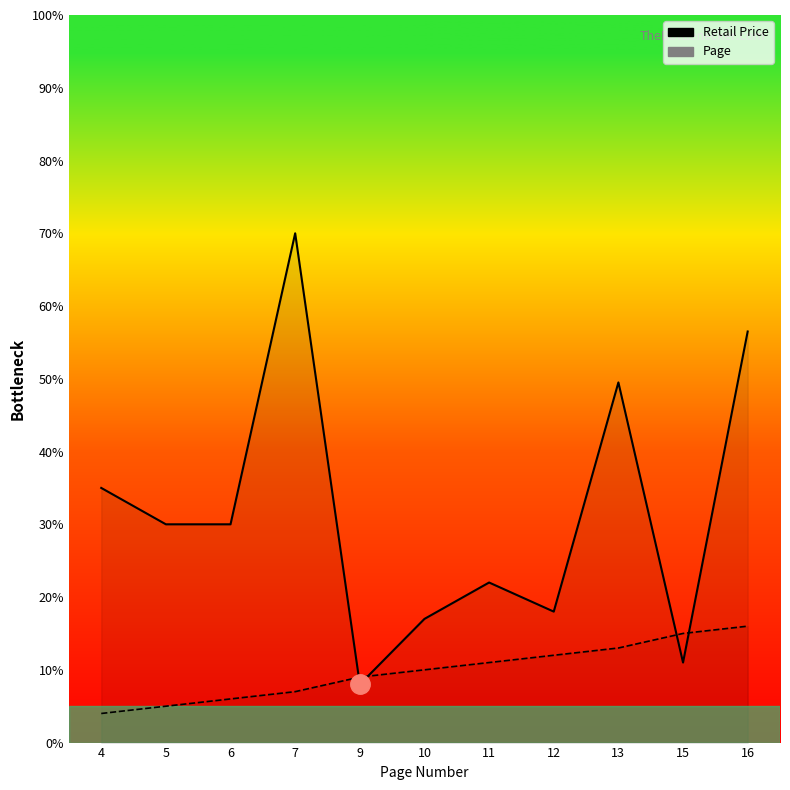

What is the smallest value displayed?

4.0